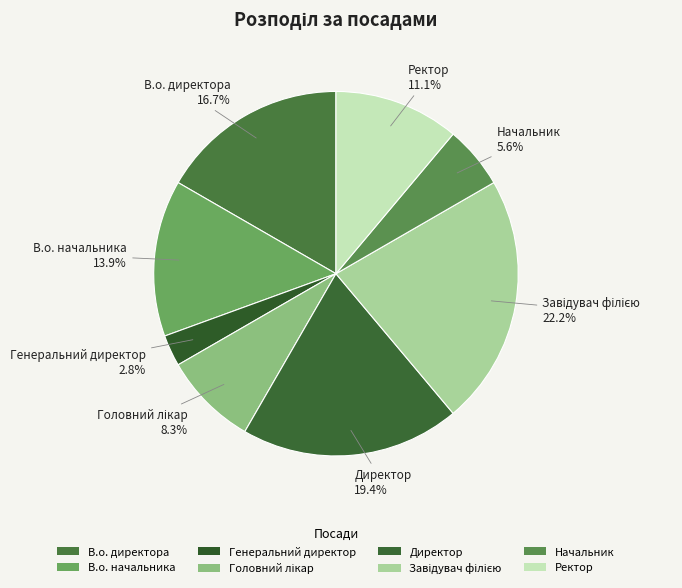

Count the number of slices in the pie.

8